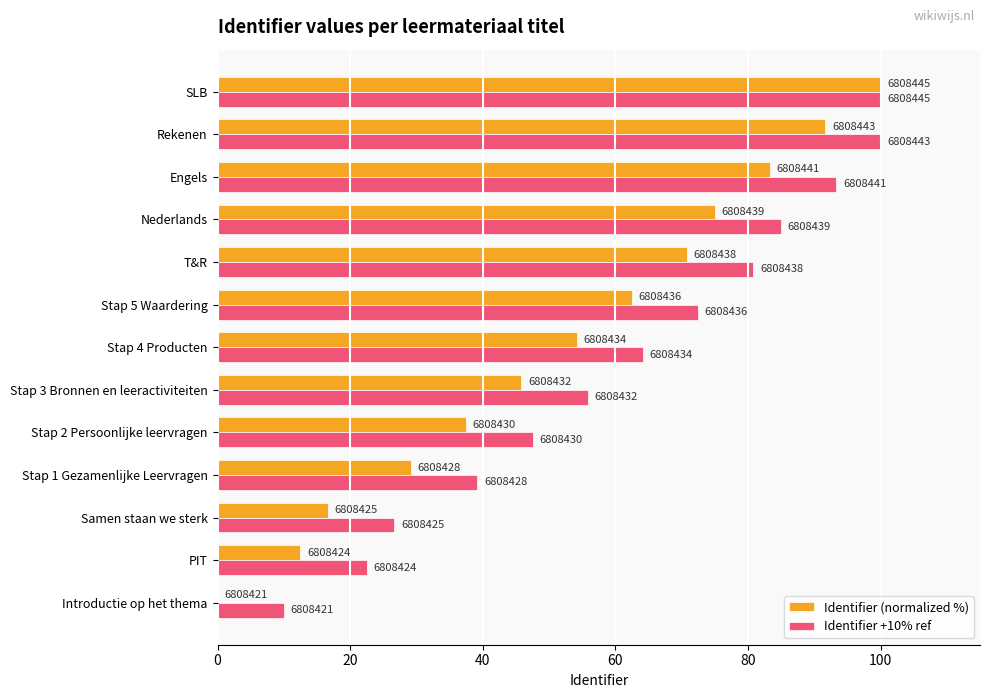

How many values in the Identifier (normalized %) series are below 54?

6